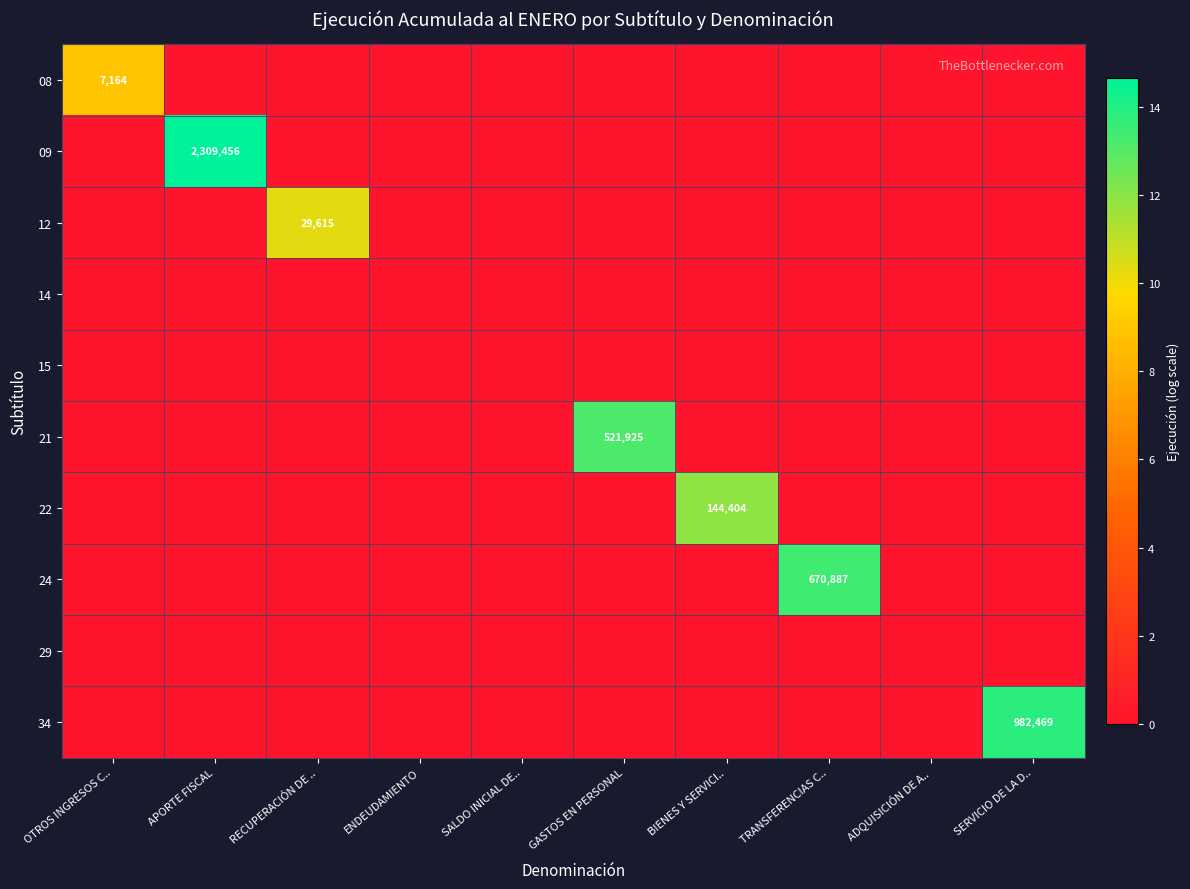

What is the difference between the maximum and minimum values in the 08 series?

8.9